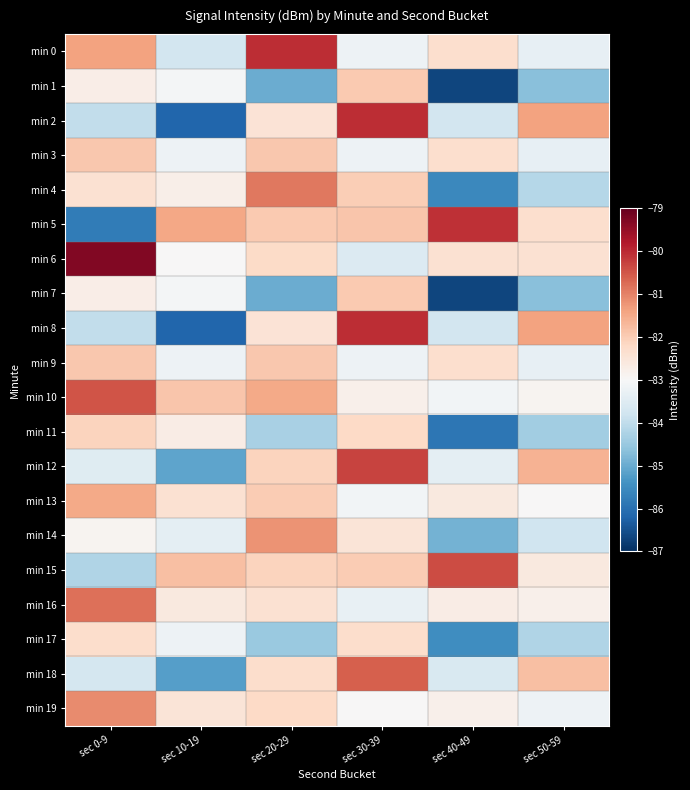

Between sec 10-19 and sec 0-9, which is larger?

sec 0-9